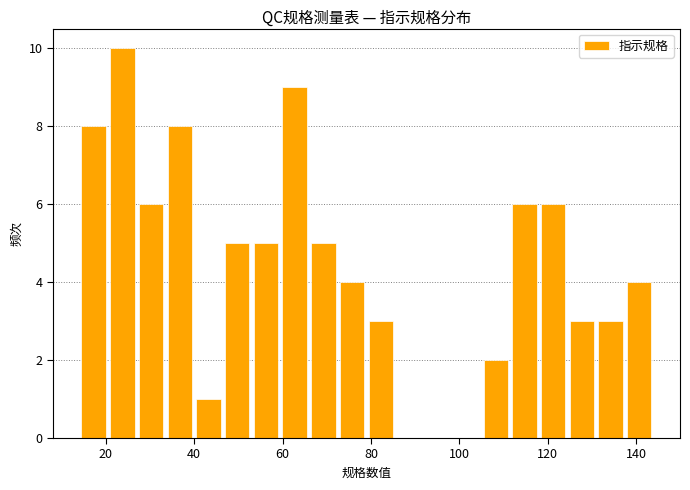

Around what value on the x-axis is the tallest bar? Give the approximate position of its centre, as read against the axis.

24